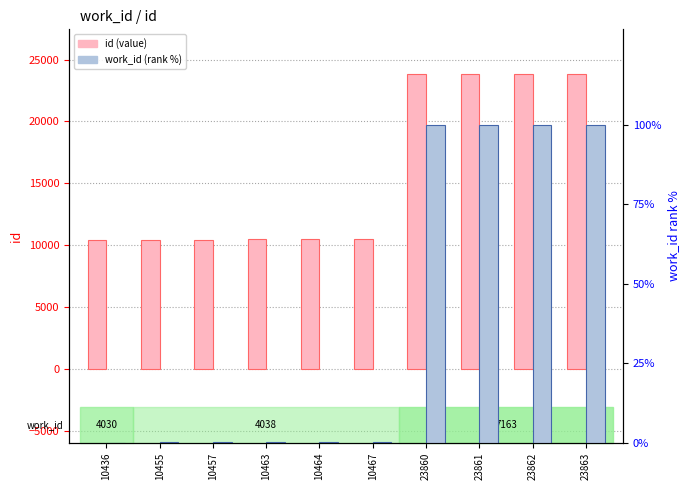

Is it true that work_id (rank %) equals 59.2 at 23860?

False